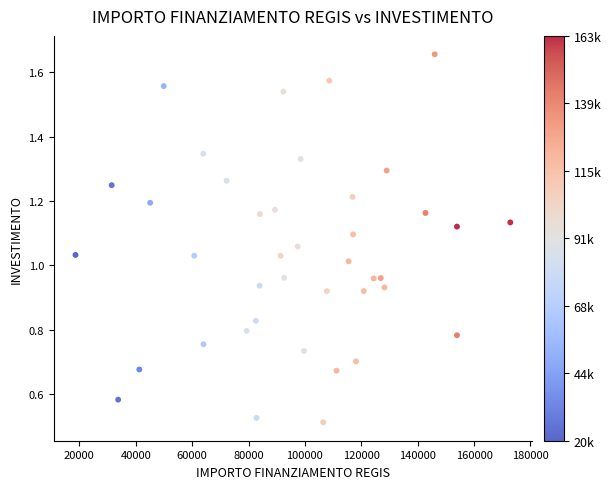

What is the range of X values (max minus min)?

154220.2